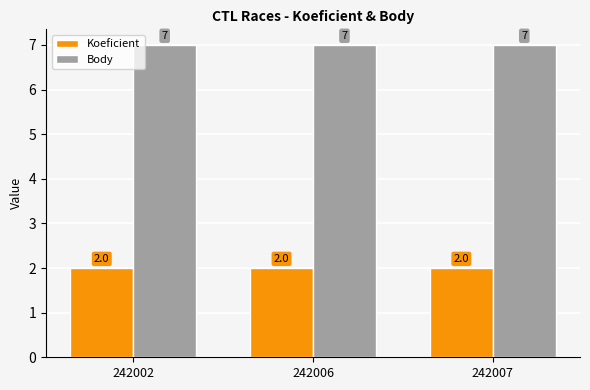

What is the total value across all series at 242002?

9